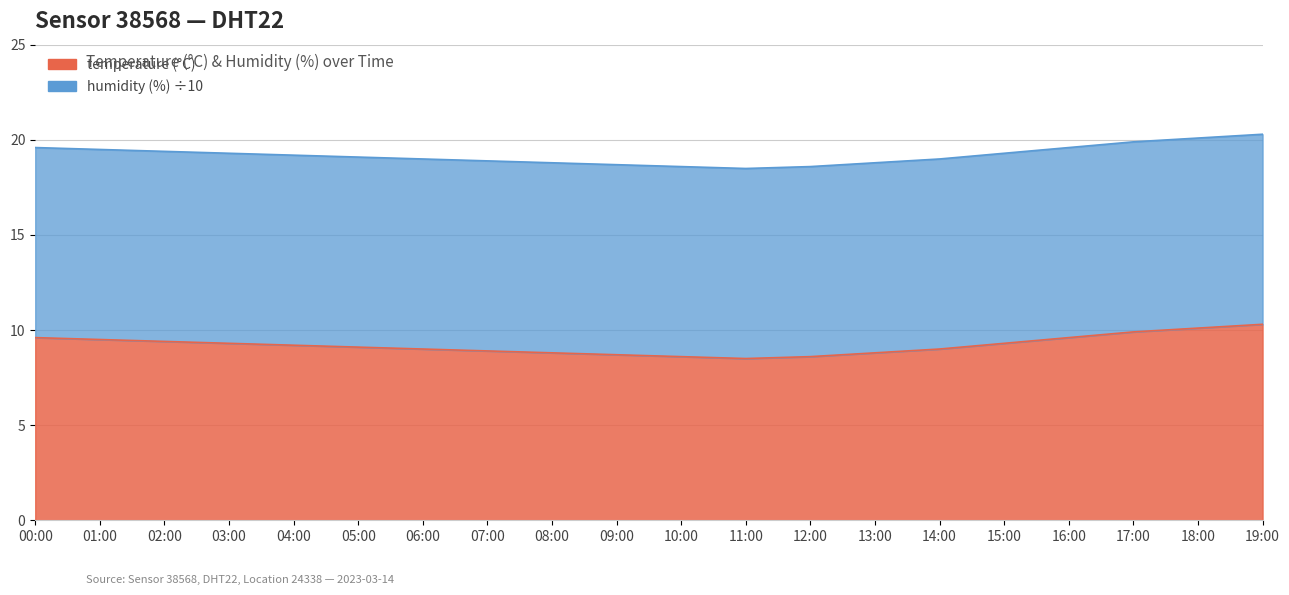

How many points are lower than both their immediate neighbors (excluding endpoints)?

1